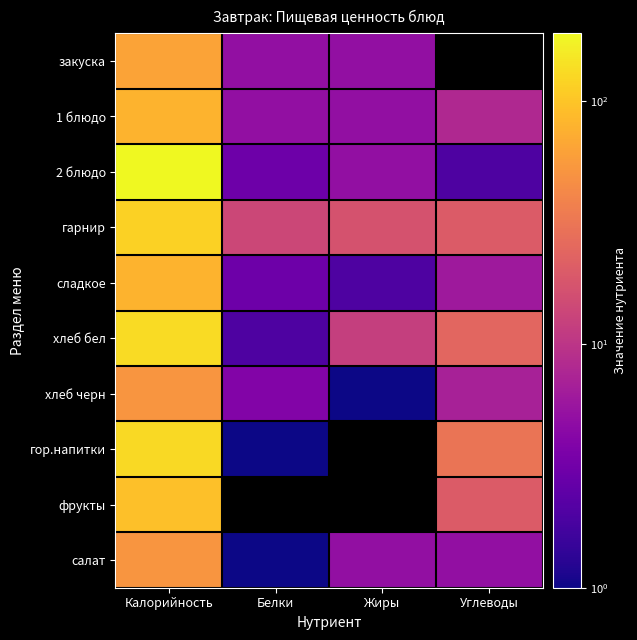

Which category has the highest value in the фрукты series?

Калорийность